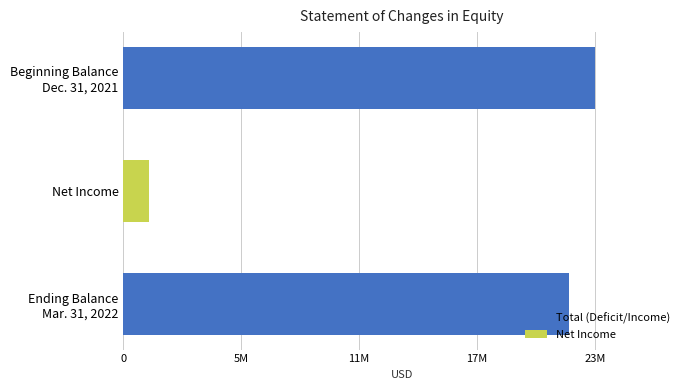

Are the bars horizontal?

Yes